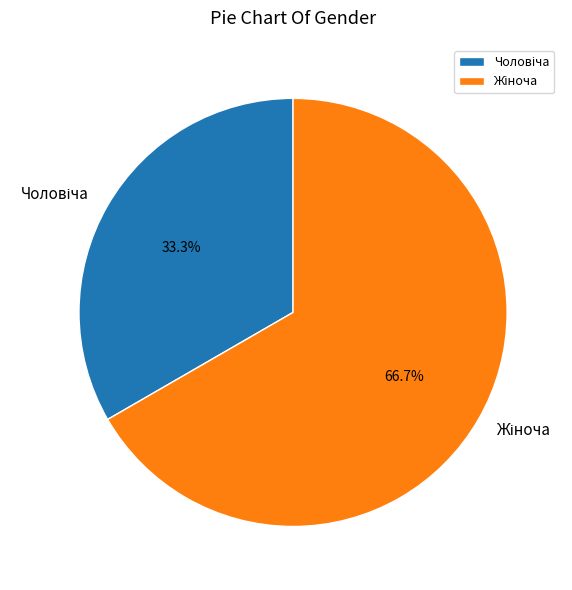

Is there any slice that represents more than half of the pie?

Yes